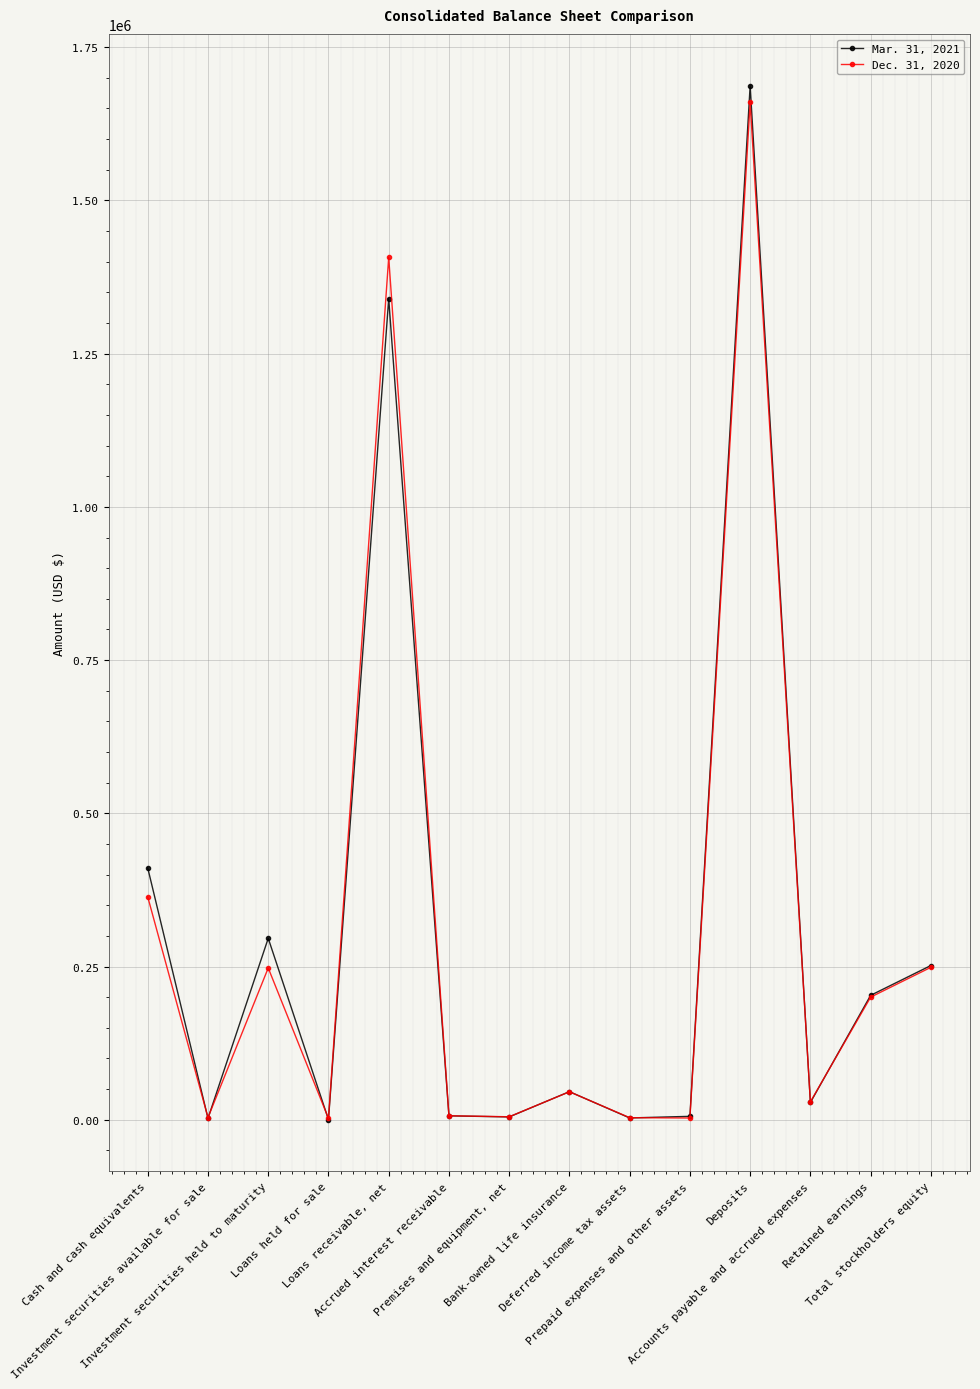

Where is Mar. 31, 2021 nearest to the value 843687?

Cash and cash equivalents